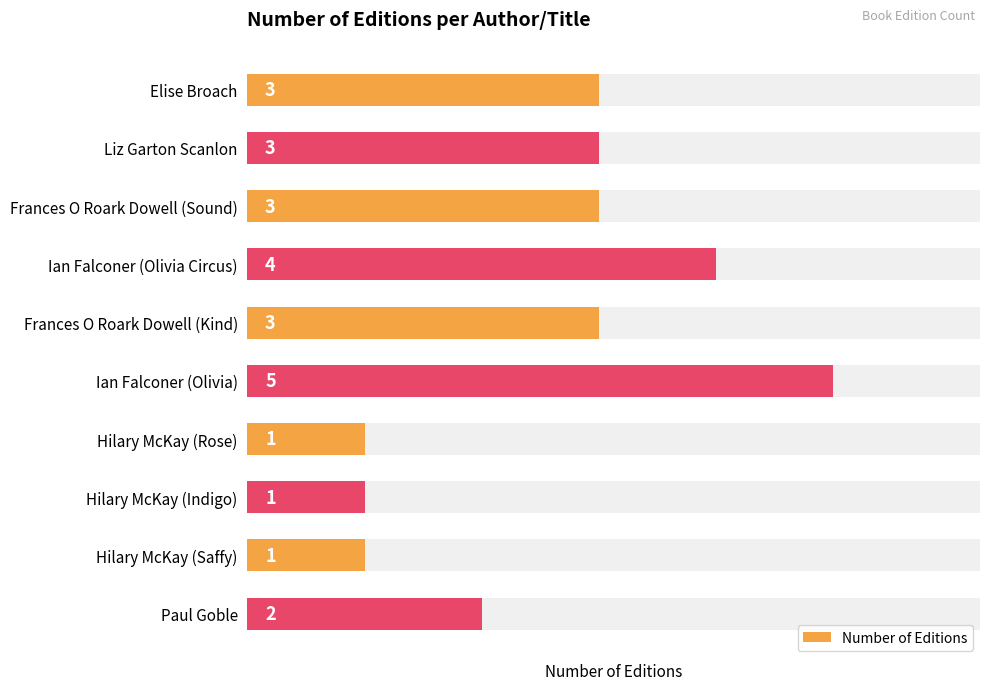

Count the number of categories in the chart.

10